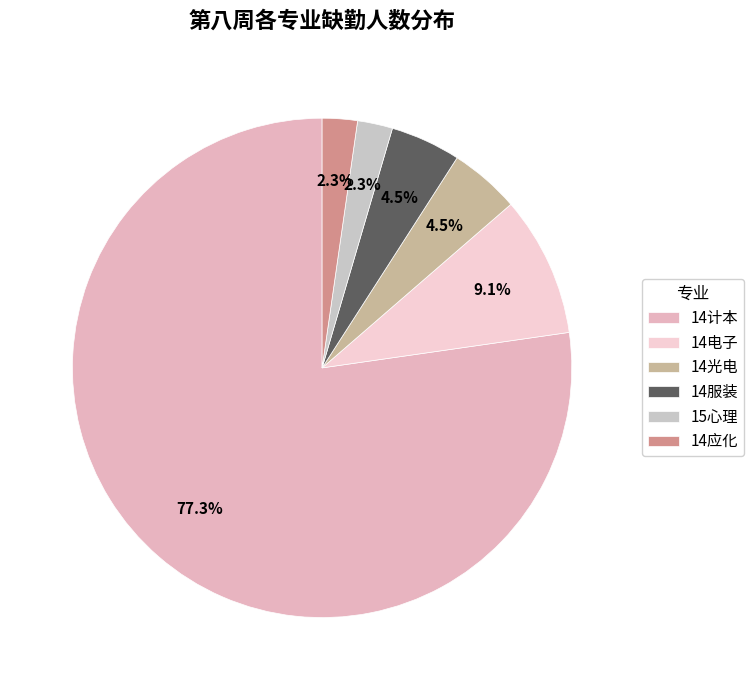

Which category has the biggest portion of the pie?

14计本